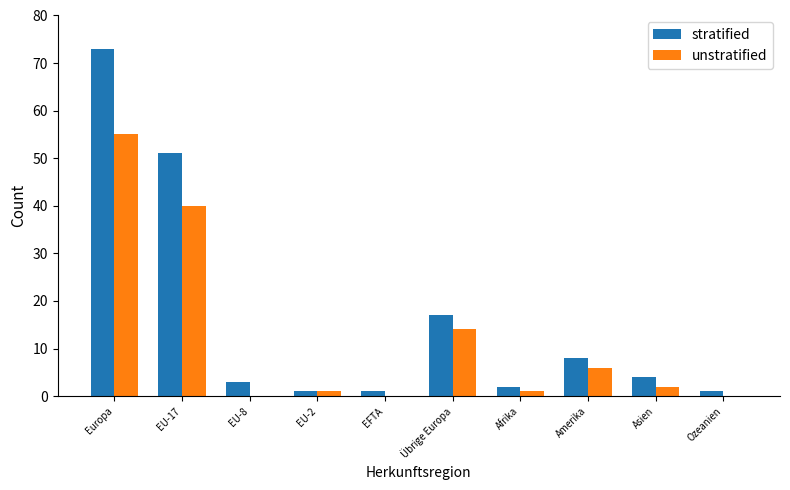

Where does the unstratified series first go above 2?

Europa